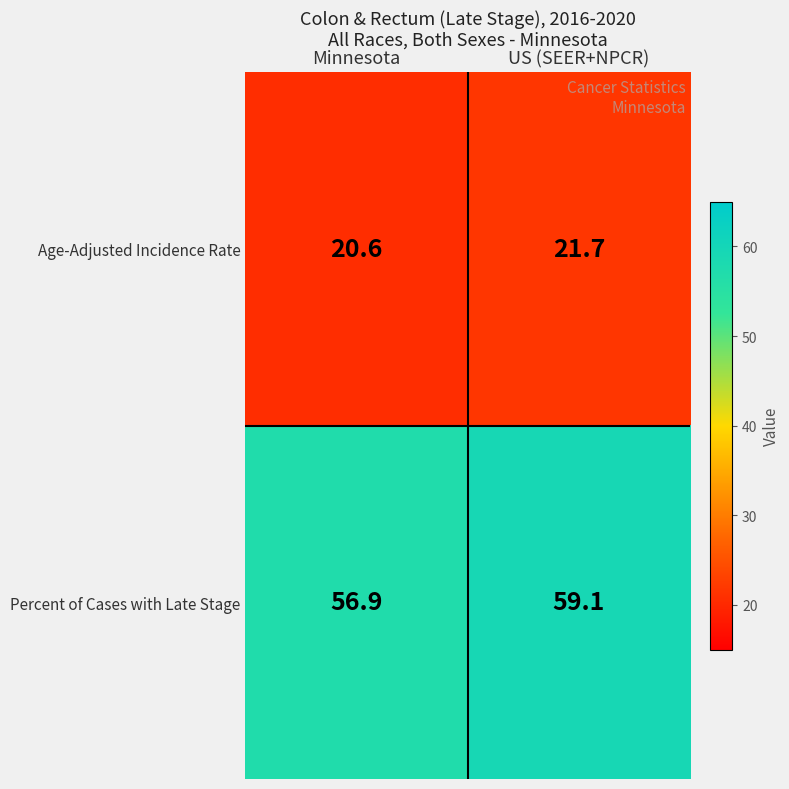

Reading left to right, list all the values displayed in this chart.

Age-Adjusted Incidence Rate: Minnesota=20.6	US (SEER+NPCR)=21.7
Percent of Cases with Late Stage: Minnesota=56.9	US (SEER+NPCR)=59.1